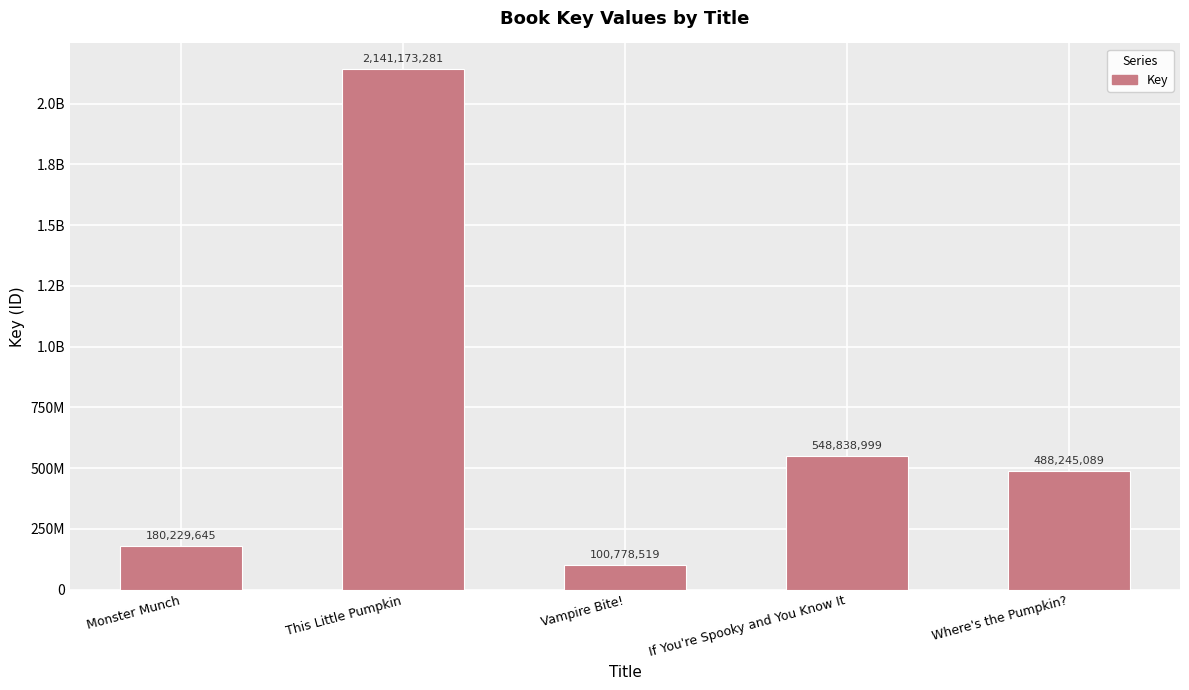

Are the bars horizontal?

No